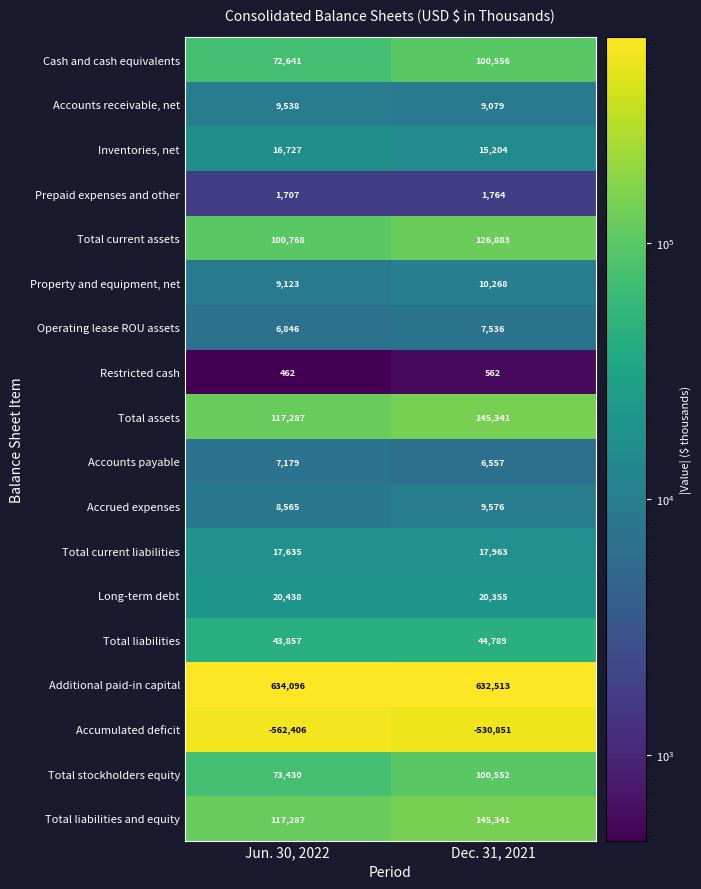

Which series has the widest spread of values?

Accumulated deficit